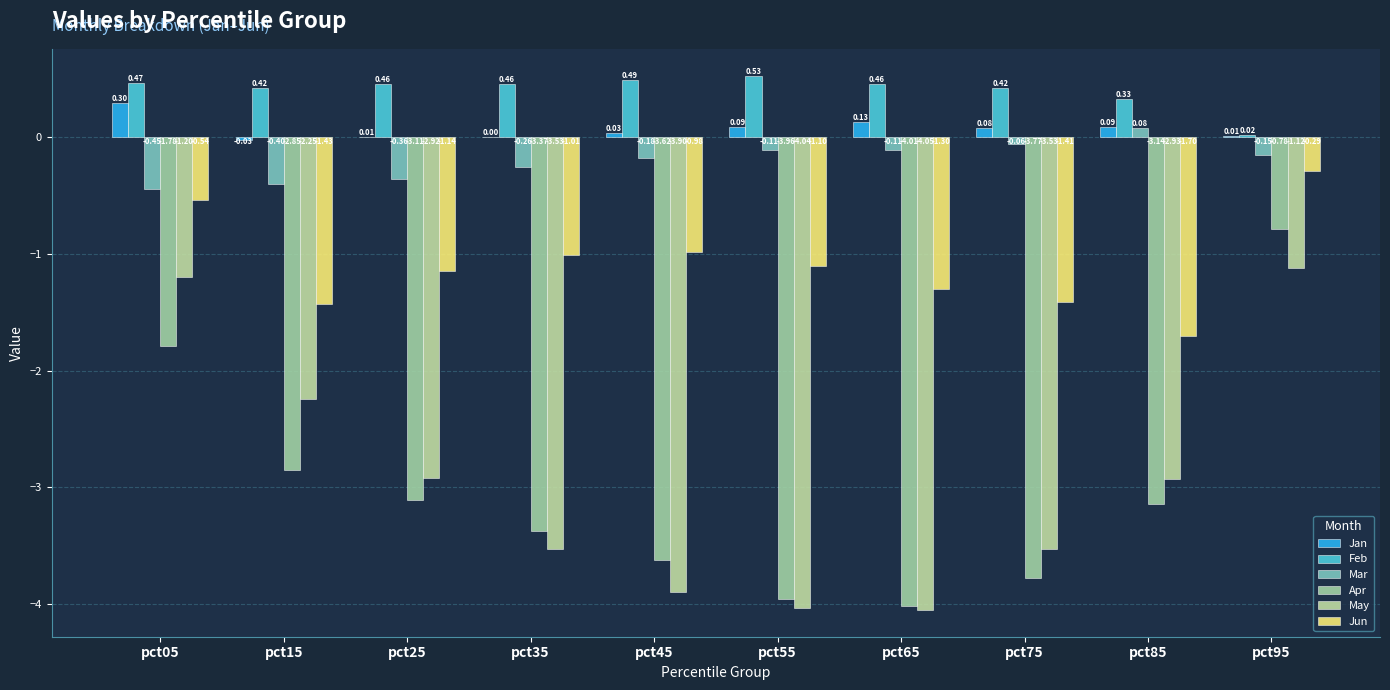

Which has a higher value, pct45 or pct95?

pct45